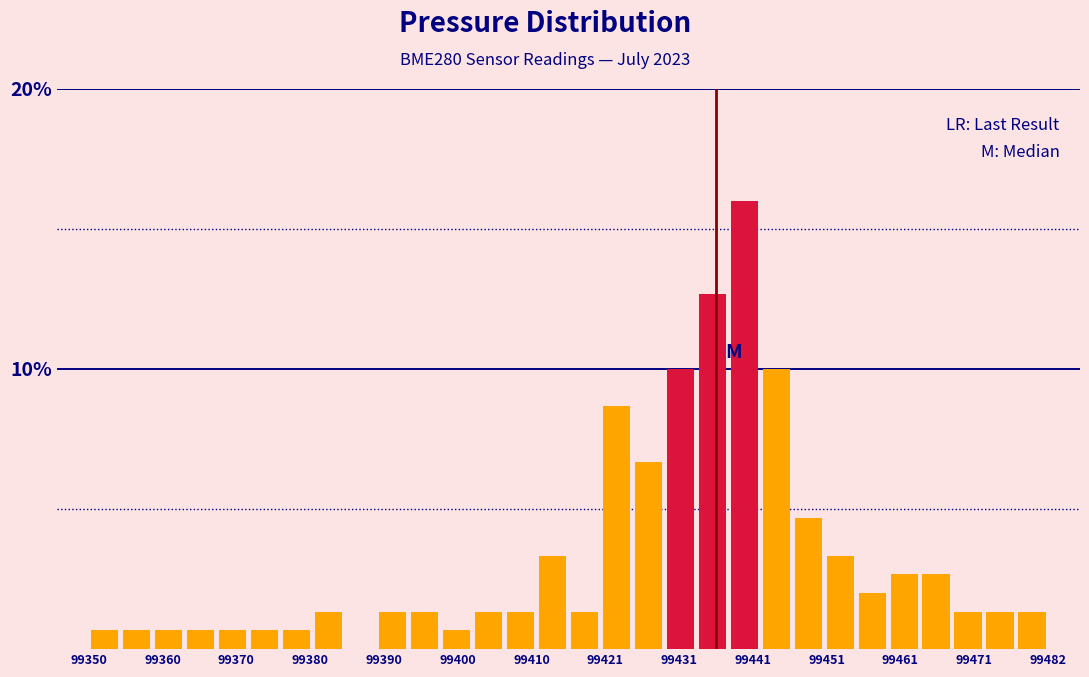

Read against the x-axis, roughly where is the centre of the tallest bar?

99440